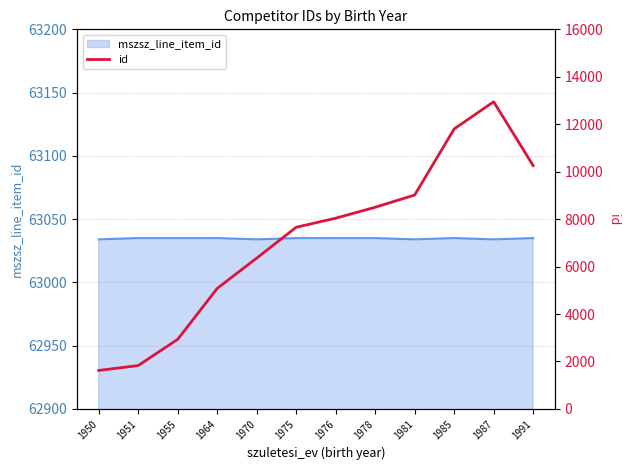

Is it true that the value at 1951 is 2804?

False